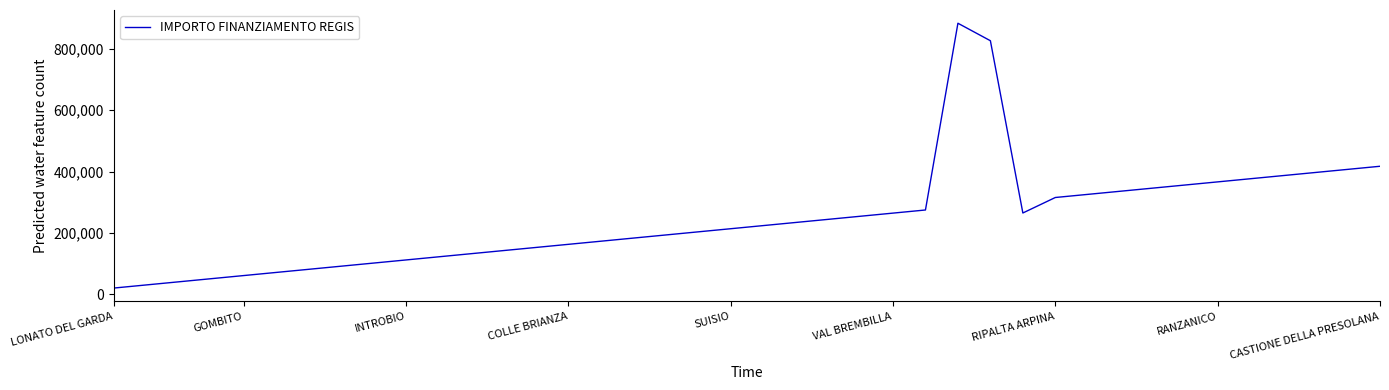

What is the difference between the maximum and minimum values?

862585.6